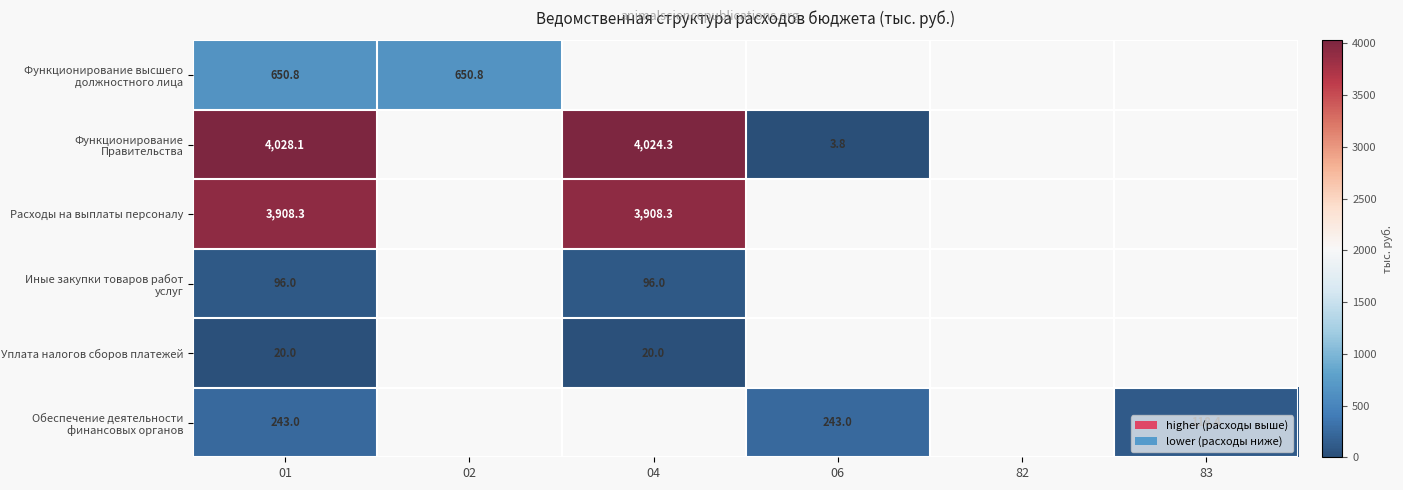

At which label does Функционирование Правительства reach its minimum?

06